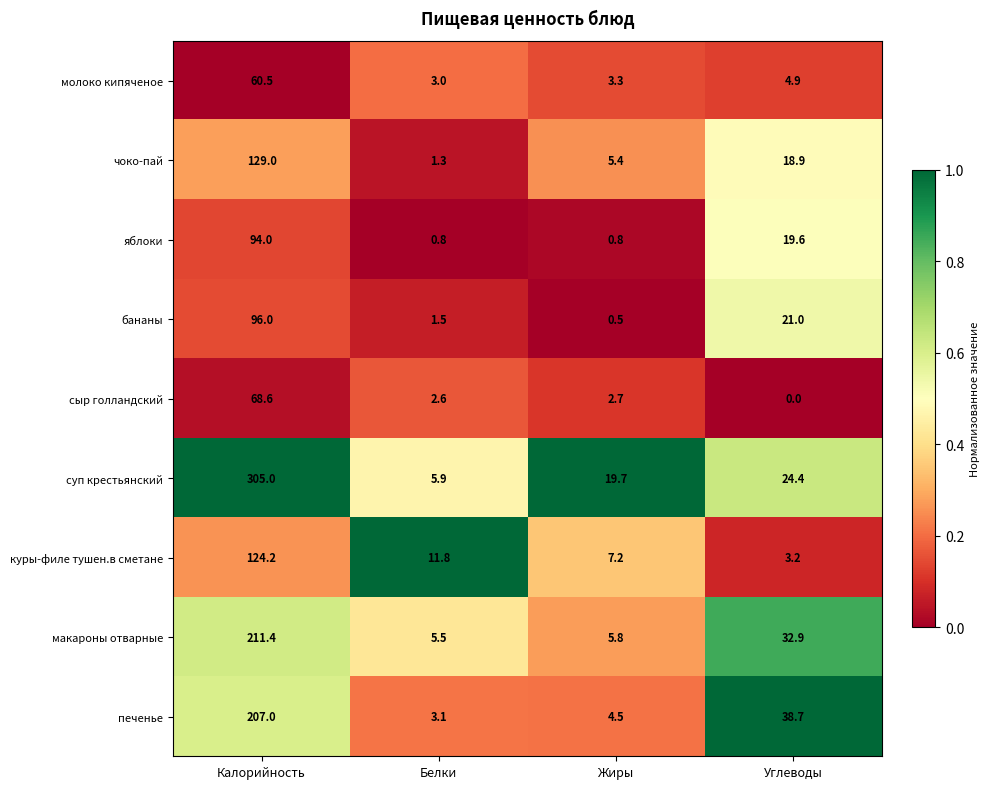

At which category is the sum across all series the highest?

Калорийность